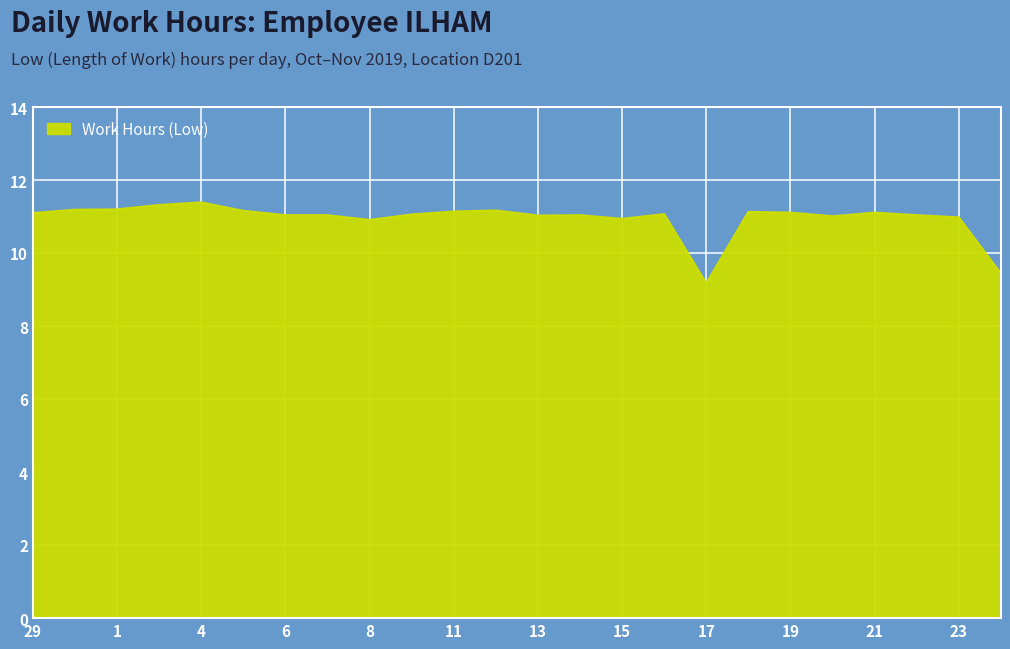

What is the difference between the maximum and minimum values?

2.2